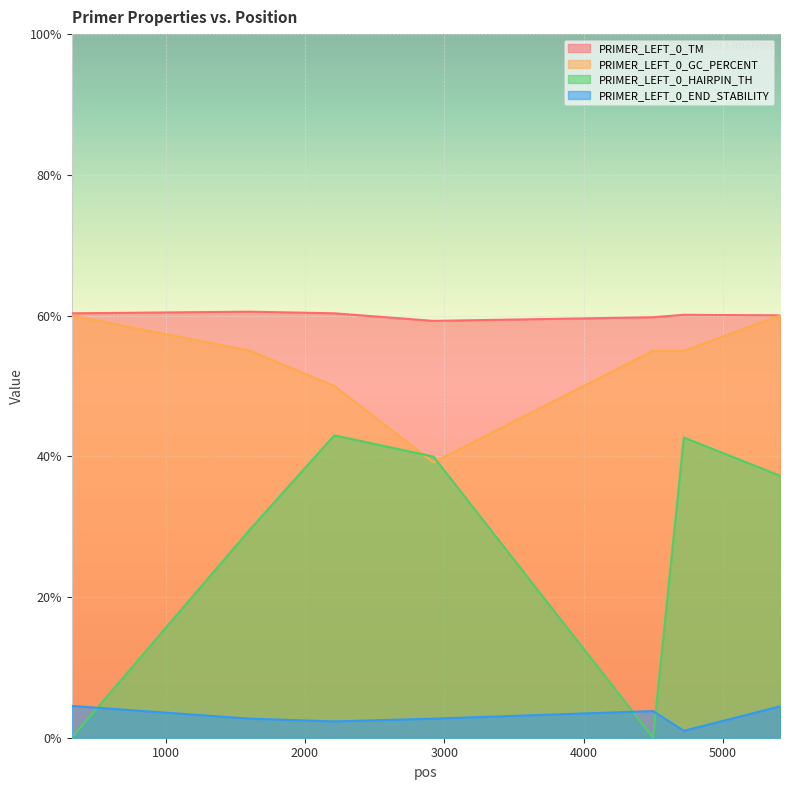

At which label does PRIMER_LEFT_0_END_STABILITY reach its minimum?

4720